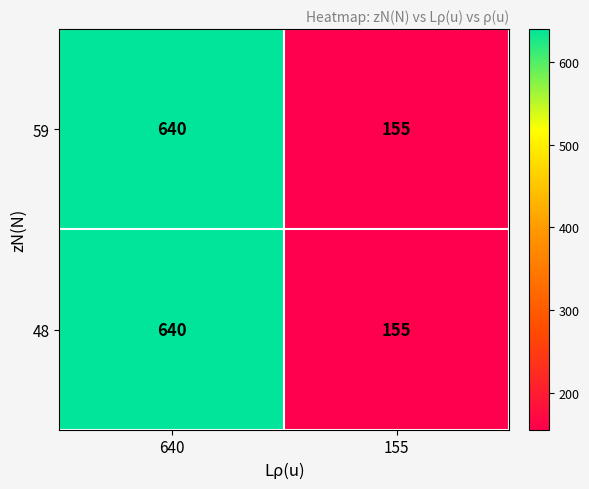

What is the difference between the 59 values at 640 and 155?

485